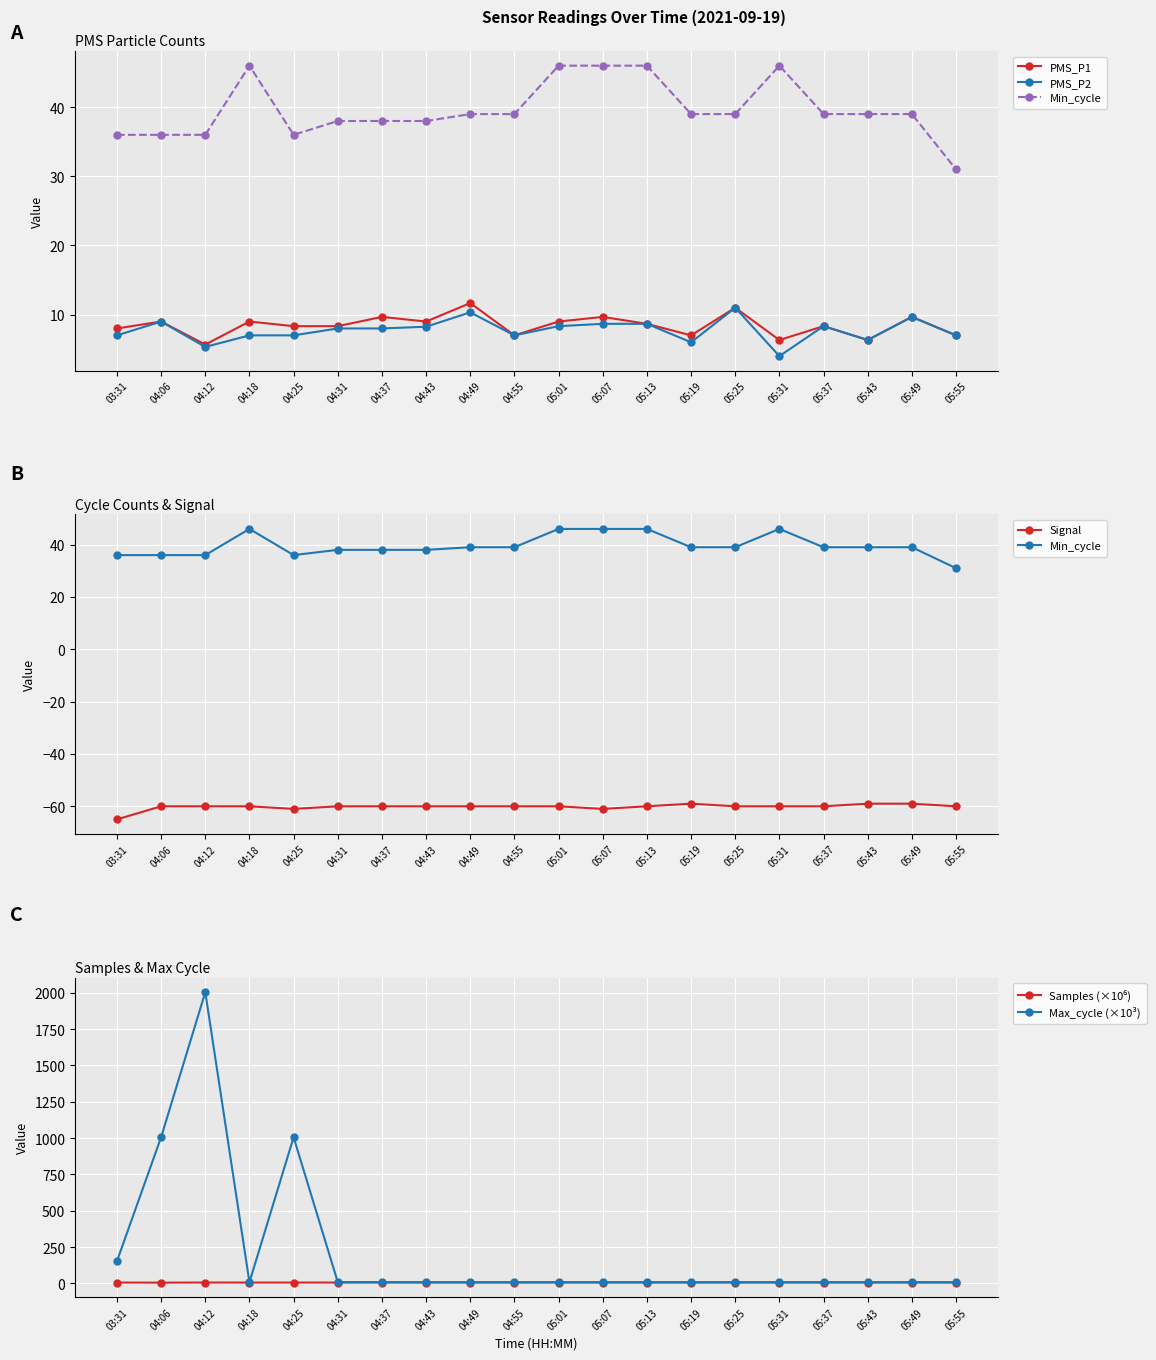

Which has a higher value, 04:12 or 04:31?

04:31